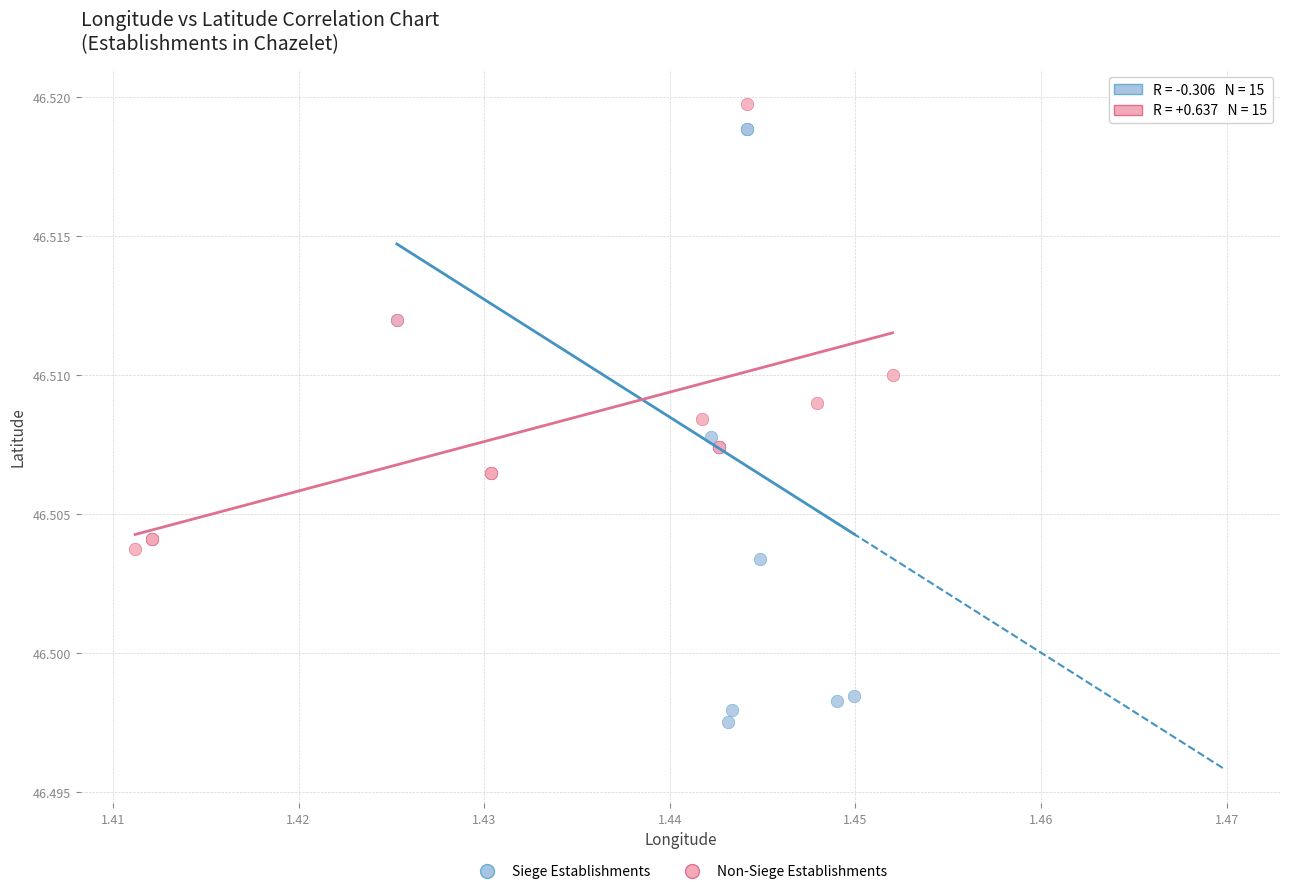

Which series contains the lowest Y value?

Siege Establishments